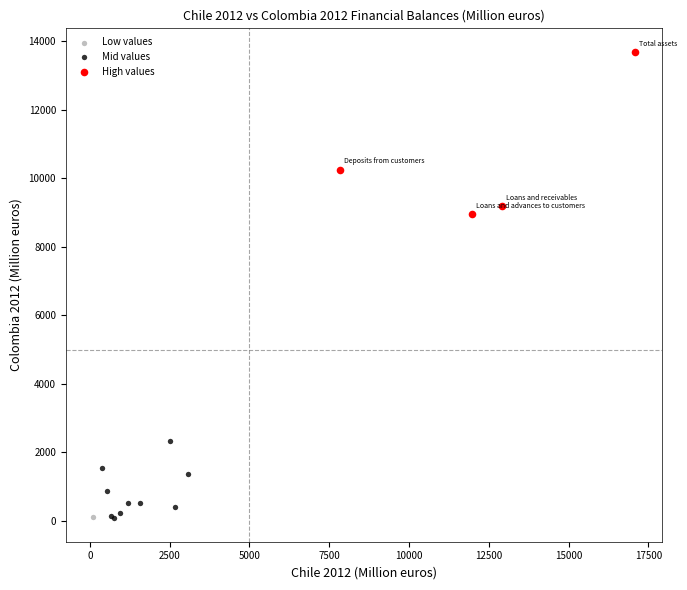

What are all the series names shown in the legend?

Low values, Mid values, High values